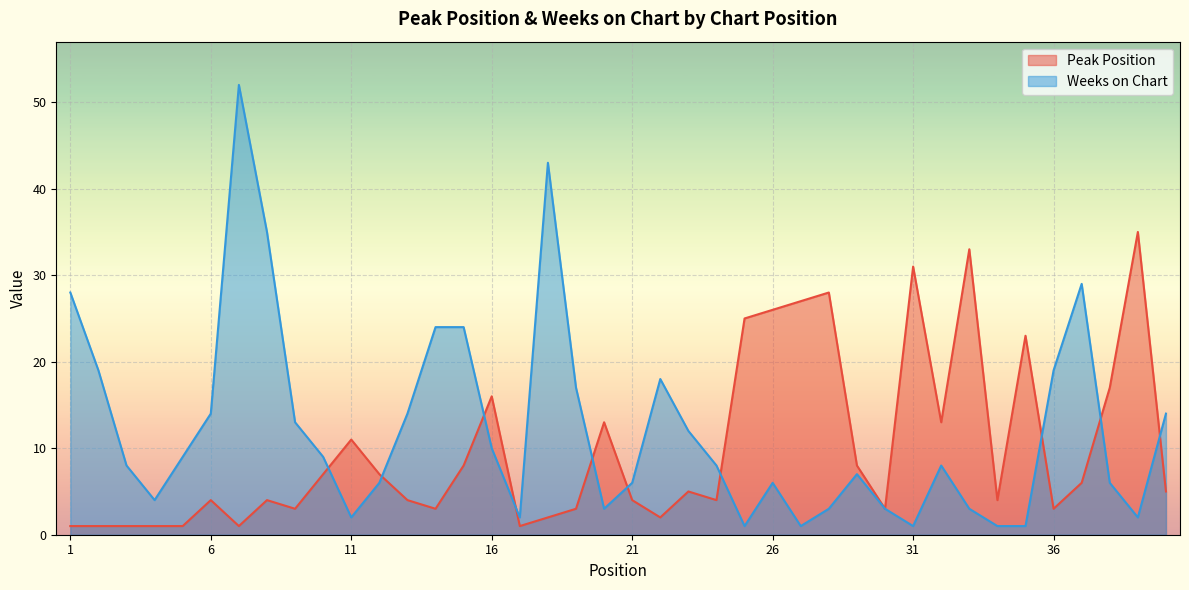

Is it true that Peak Position equals 1 at 7?

False